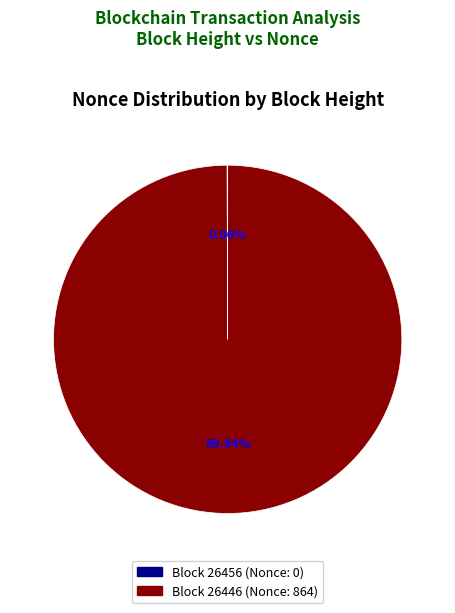

Is there any slice that represents more than half of the pie?

Yes